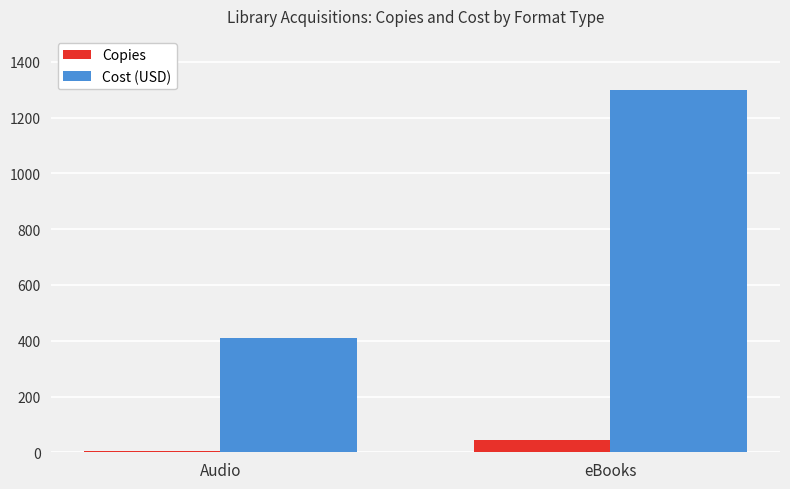

True or false: Copies has a value of 44.0 at eBooks.

True